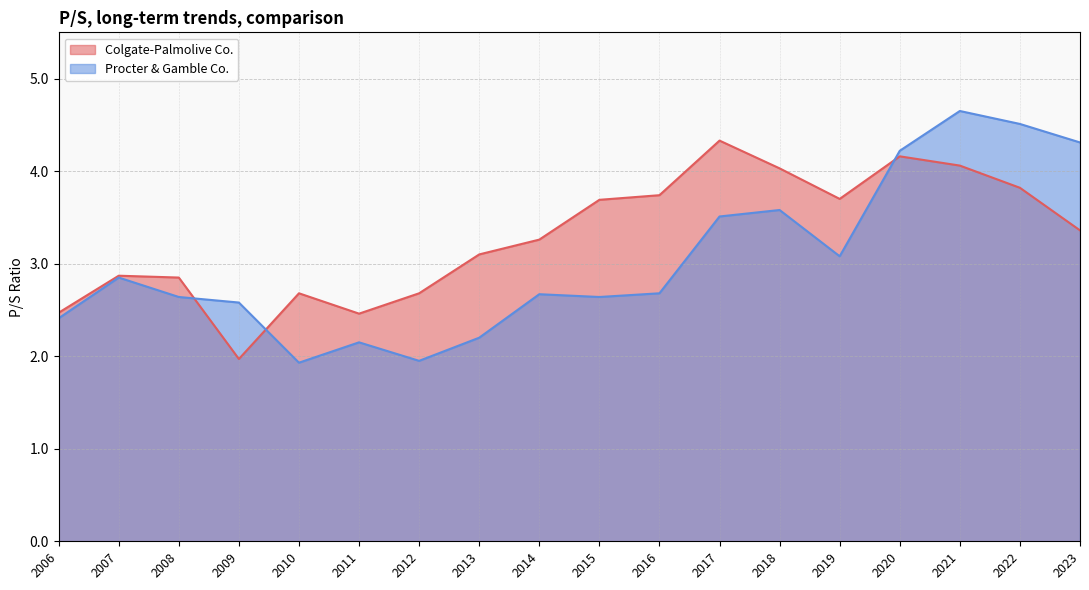

At which label does Procter & Gamble Co. reach its peak?

2021